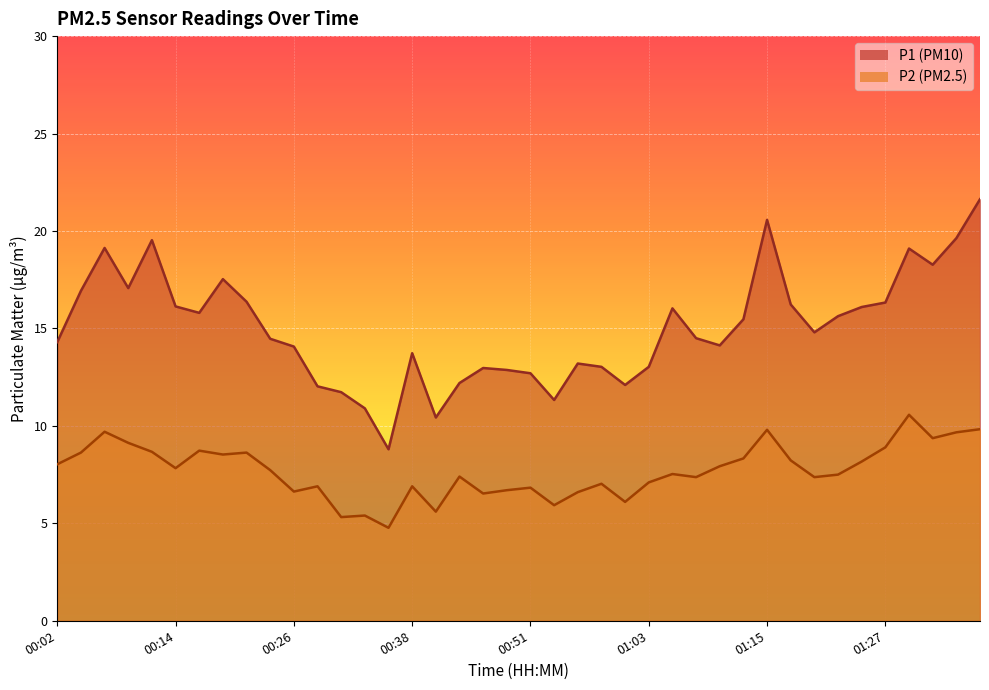

True or false: P1 has a value of 17.6 at 00:48.

False